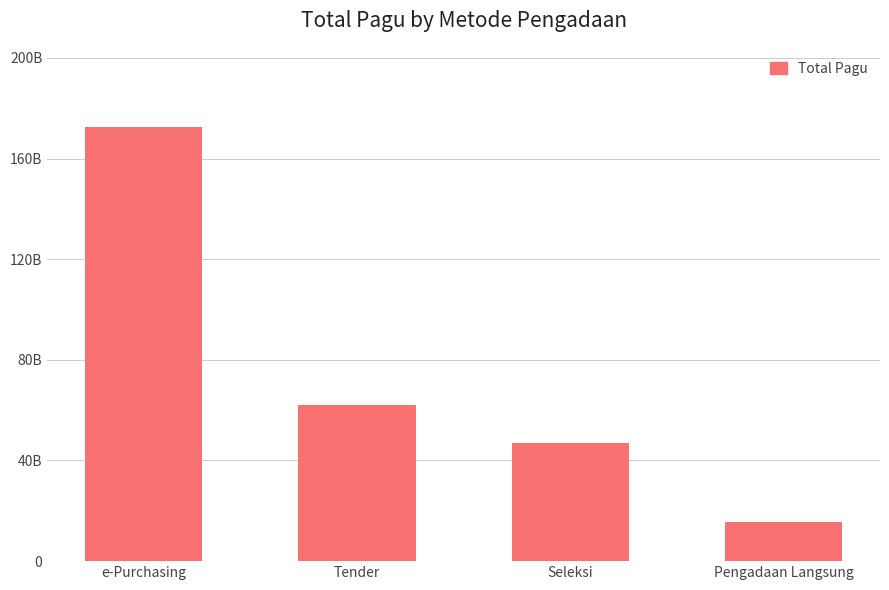

Are the bars grouped side by side (vs. stacked)?

No